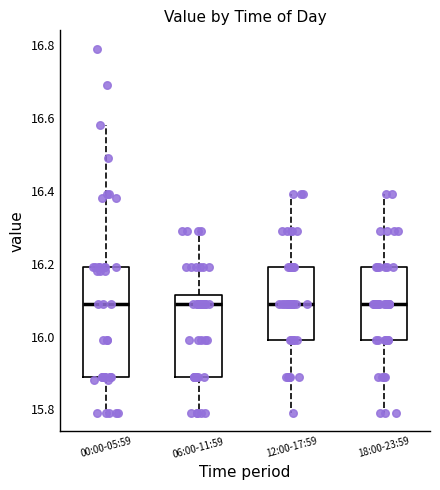

Where does the lower whisker of the box for 00:00-05:59 end on the y-axis? The values are not printed on the chart, so give them approximately, as read against the axis.

15.80